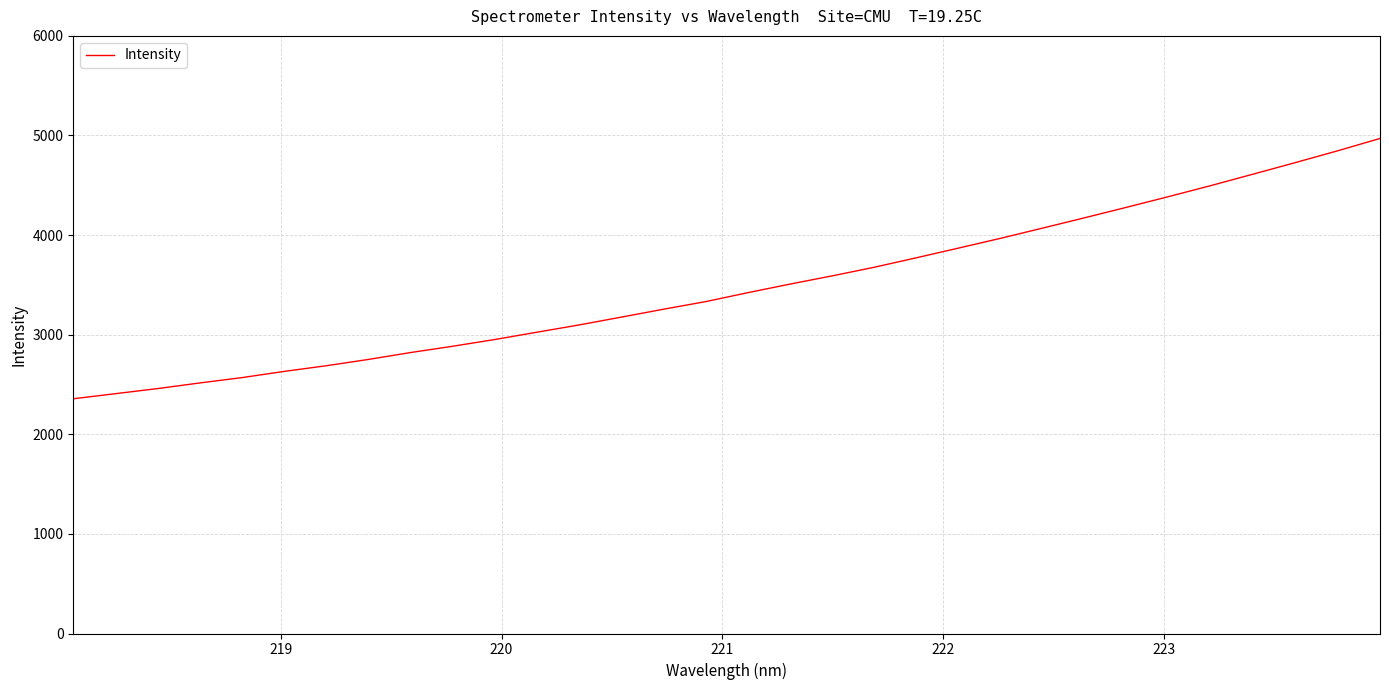

What is the greatest value displayed?

4970.3